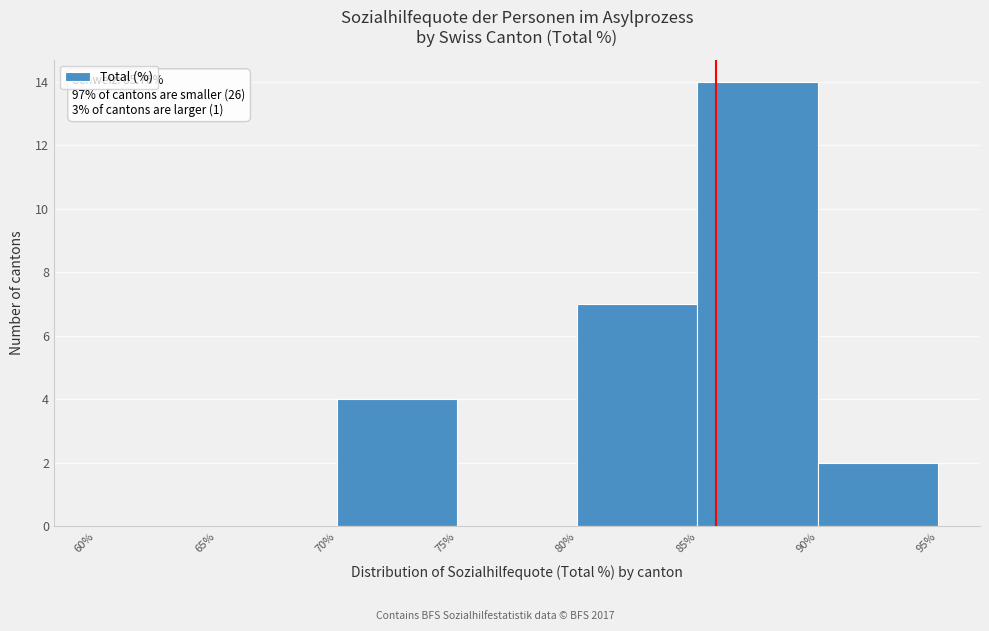

Over which range of the x-axis is the bar tallest?

85% to 90%